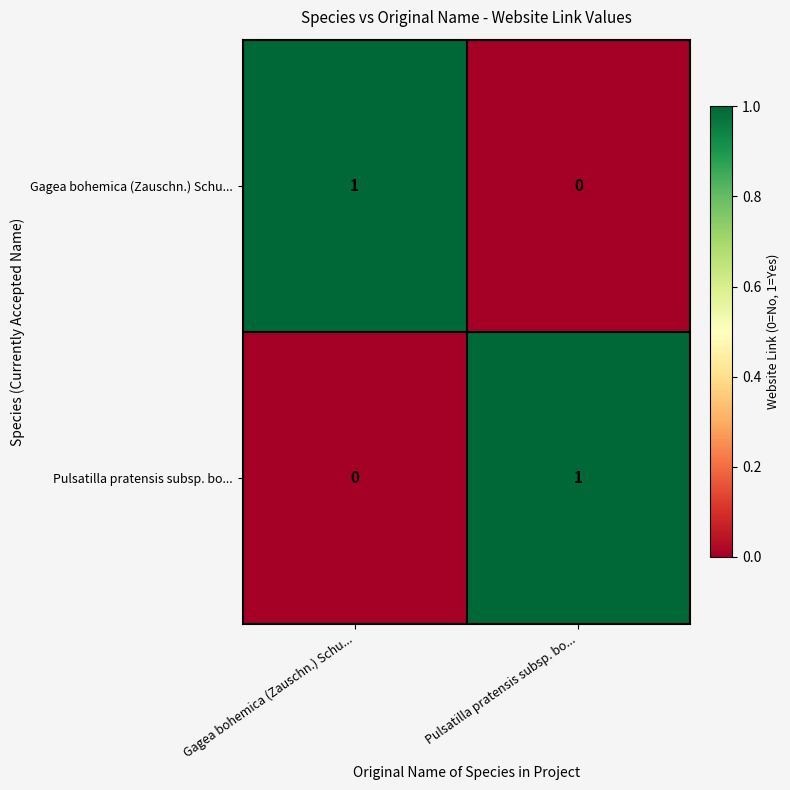

The Gagea bohemica (Zauschn.) Schu... series shows 1 at Gagea bohemica (Zauschn.) Schu.... True or false?

True